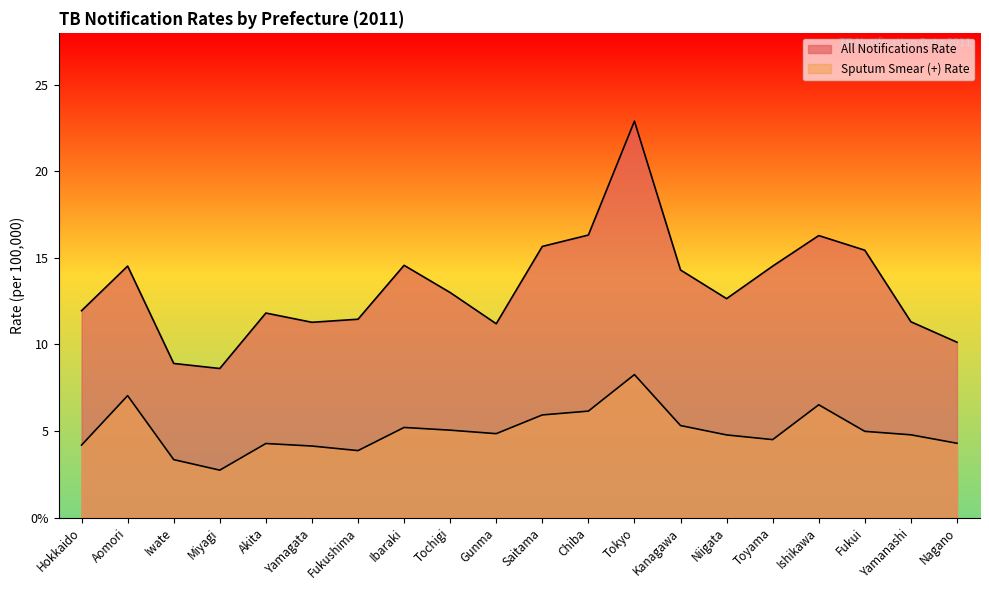

True or false: All Notifications Rate and Sputum Smear (+) Rate cross at least once.

False